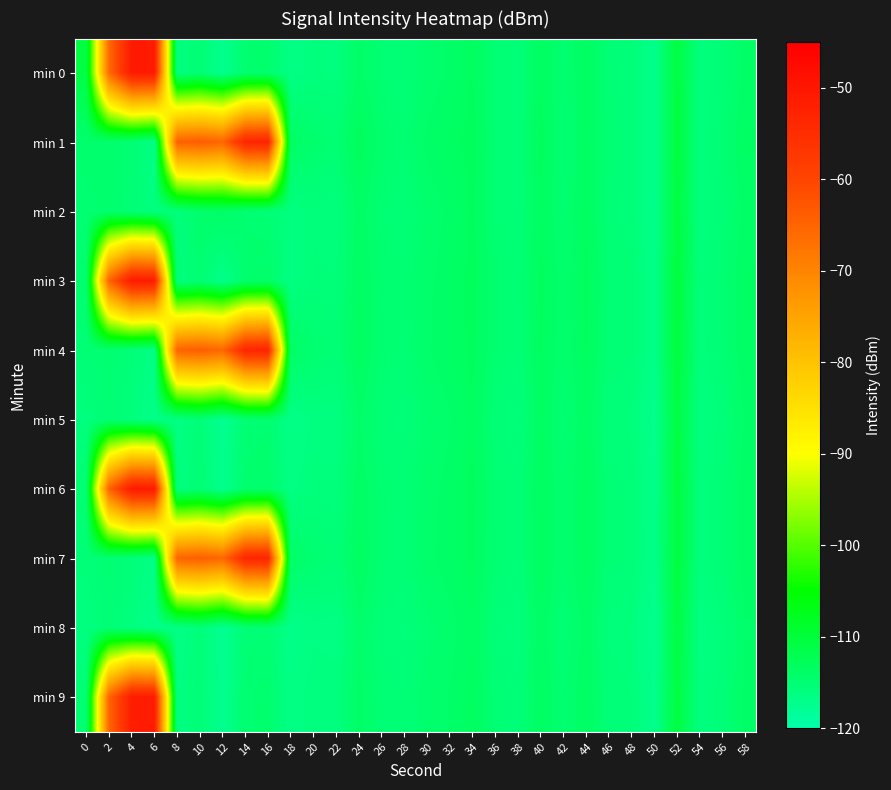

Between 12 and 46, which series saw the biggest shift?

min 1